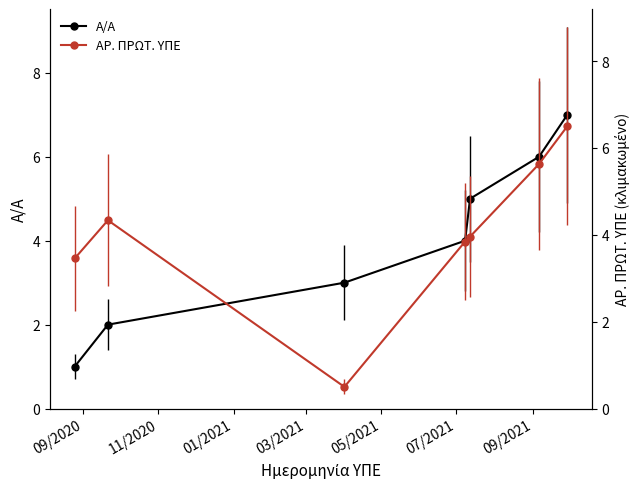

True or false: Α/Α has more than 0 points higher than both neighbors.

False